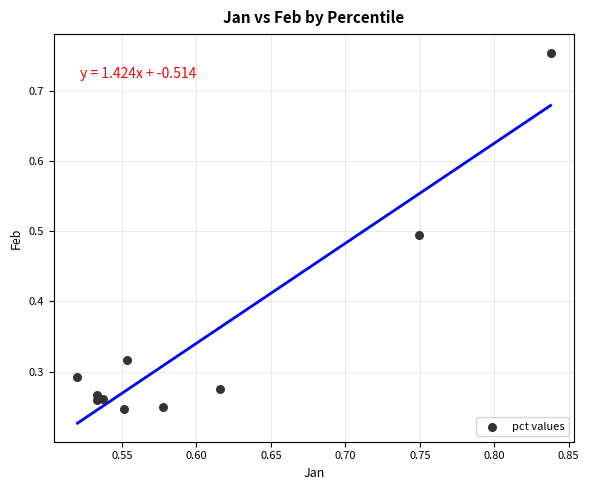

What is the range of Y values (max minus min)?

0.5